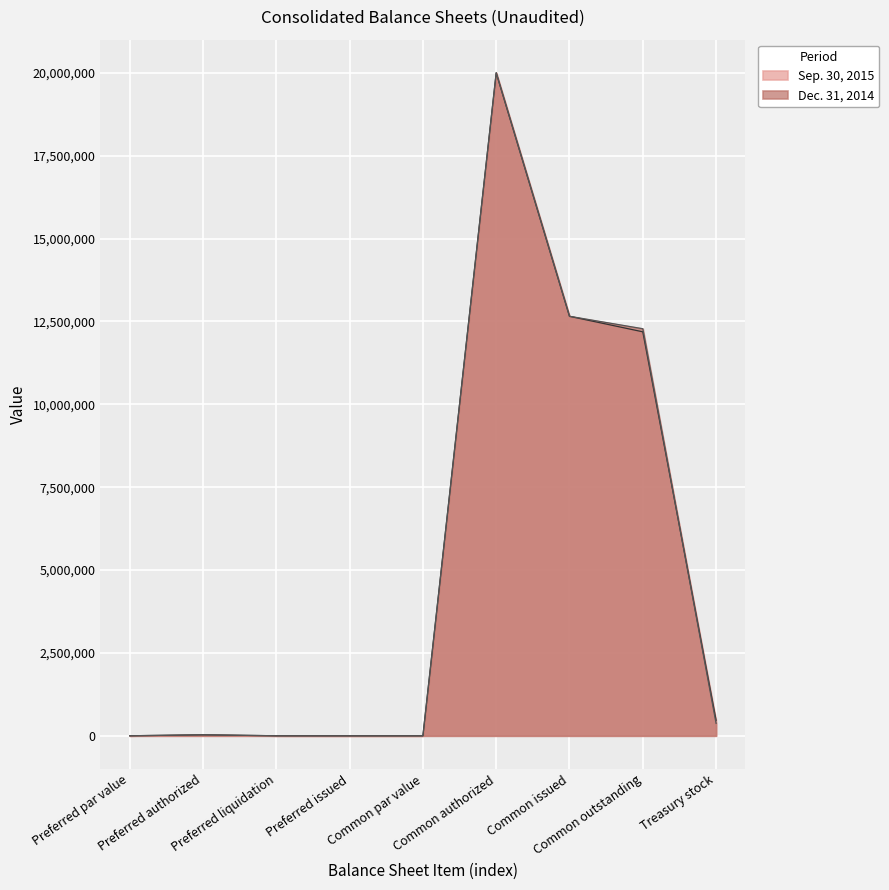

Reading left to right, transcribe all the data shown in this chart.

Sep. 30, 2015: 1000	30000	1000	0	1	20000000	12655171	12187033	468138
Dec. 31, 2014: 1000	30000	1000	0	1	20000000	12655171	12279980	375191